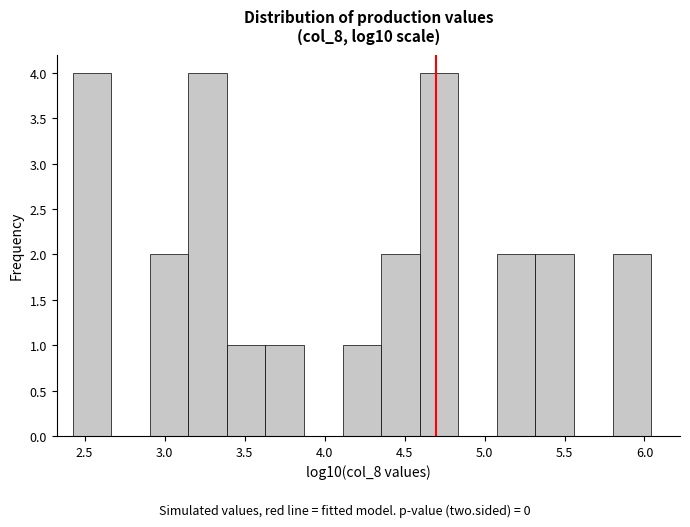

How tall is the bar that spans 5.10 to 5.30 on the x-axis? Neither the bar edges nor the heights are printed on the chart, so give them approximately, as read against the axes.

2